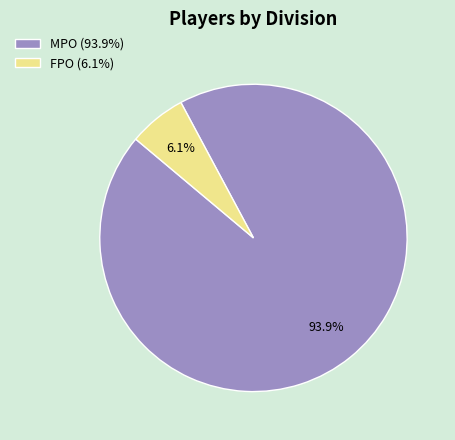

Rank the categories by value from lowest to highest.

FPO, MPO